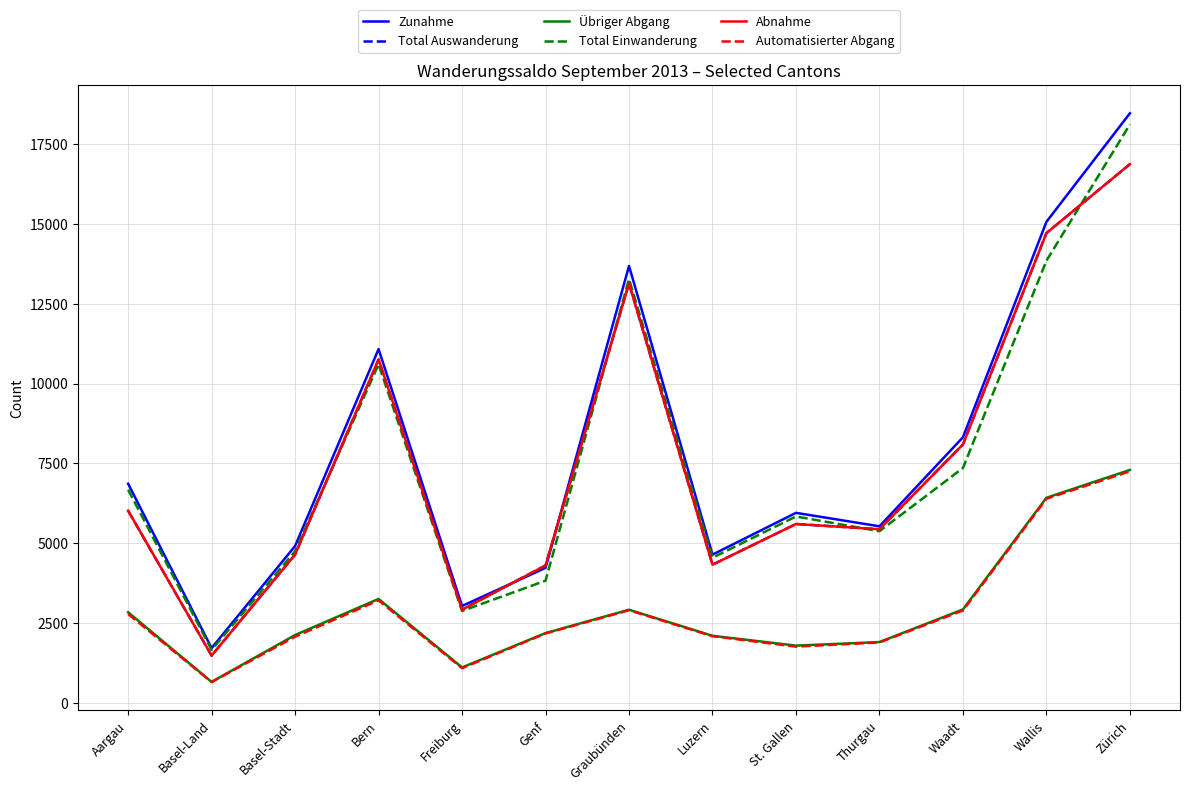

What is the sum of all Zunahme values?

103502